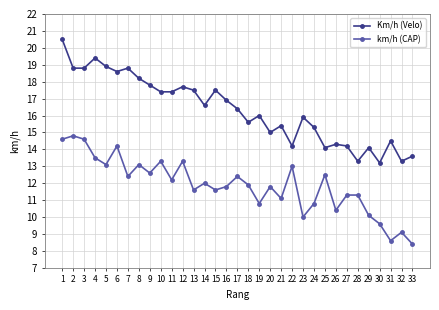

Where is the first local maximum for km/h (CAP)?

2